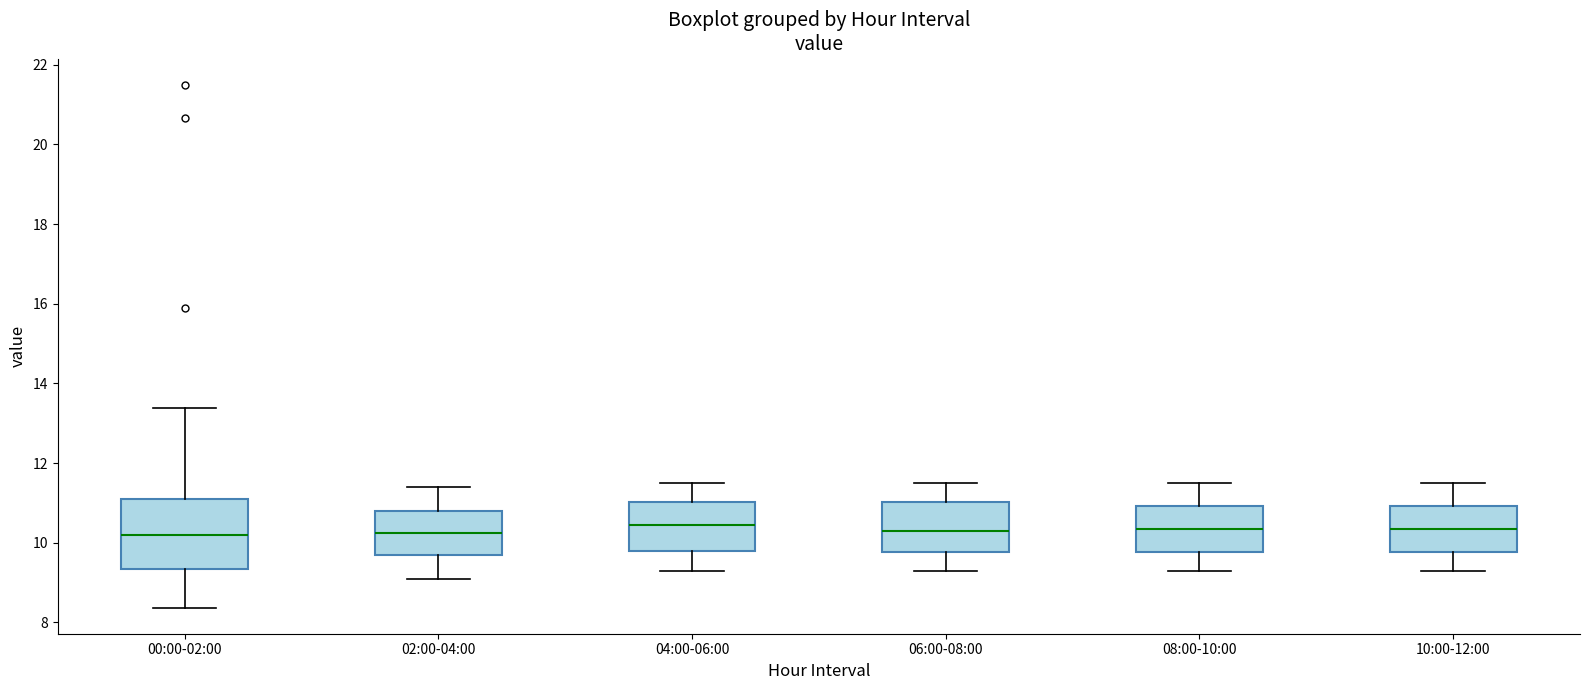

Reading left to right, transcribe this box plot: for each box, give where its median line is, the range the box spans, and where its two whiskers end, as read against the y-axis. The values are not printed on the chart, so give them approximately, as read against the axis.

00:00-02:00: median 10.2, box 9.4 to 11.2, whiskers 8.4 to 13.4
02:00-04:00: median 10.2, box 9.8 to 10.8, whiskers 9.2 to 11.4
04:00-06:00: median 10.4, box 9.8 to 11.0, whiskers 9.4 to 11.6
06:00-08:00: median 10.4, box 9.8 to 11.0, whiskers 9.4 to 11.6
08:00-10:00: median 10.4, box 9.8 to 11.0, whiskers 9.4 to 11.6
10:00-12:00: median 10.4, box 9.8 to 11.0, whiskers 9.4 to 11.6